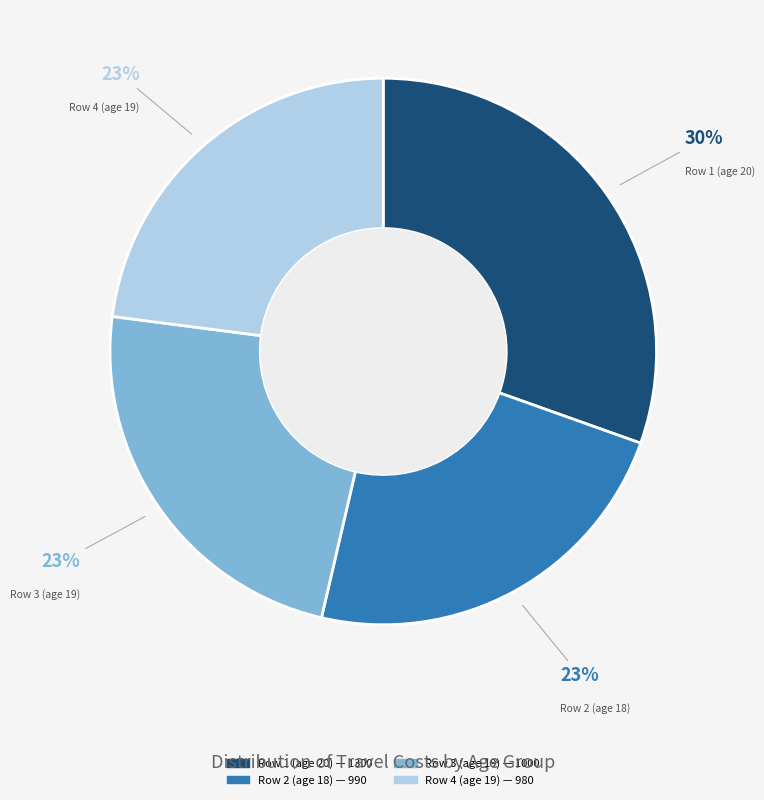

Does any single category account for the majority?

No